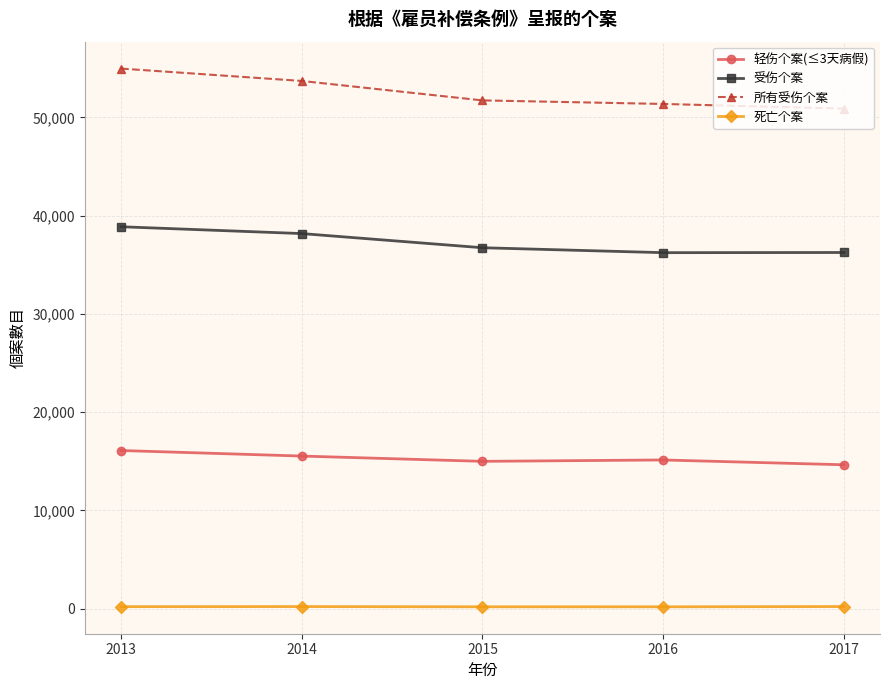

True or false: 轻伤个案(≤3天病假) has a value of 21542 at 2015.

False